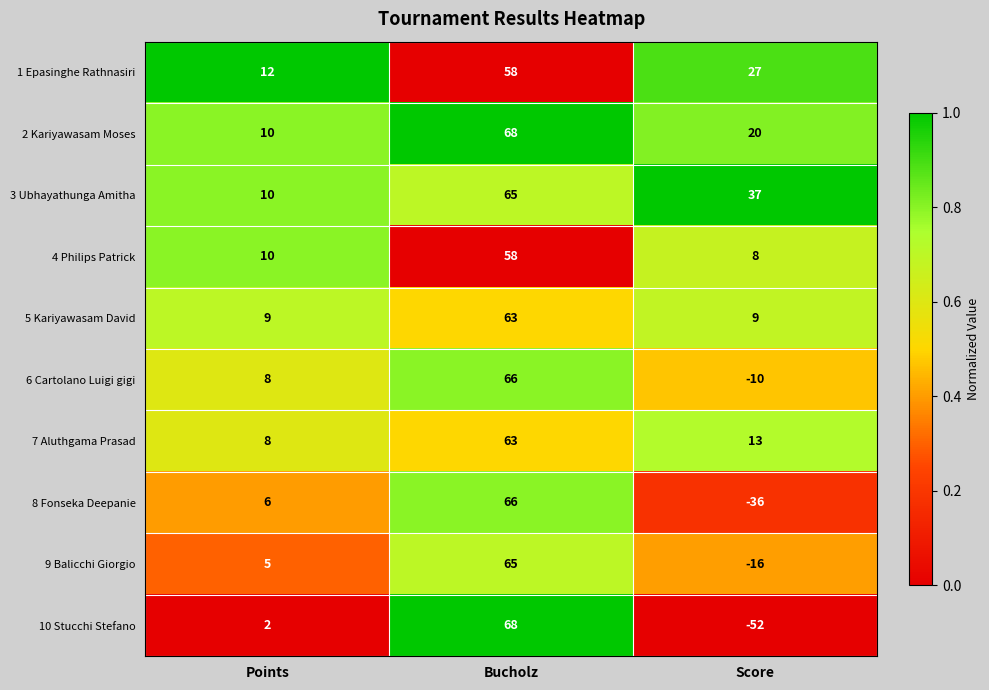

Reading right to left, what are all the values shown in this chart?

1 Epasinghe Rathnasiri: 27	58	12
2 Kariyawasam Moses: 20	68	10
3 Ubhayathunga Amitha: 37	65	10
4 Philips Patrick: 8	58	10
5 Kariyawasam David: 9	63	9
6 Cartolano Luigi gigi: -10	66	8
7 Aluthgama Prasad: 13	63	8
8 Fonseka Deepanie: -36	66	6
9 Balicchi Giorgio: -16	65	5
10 Stucchi Stefano: -52	68	2